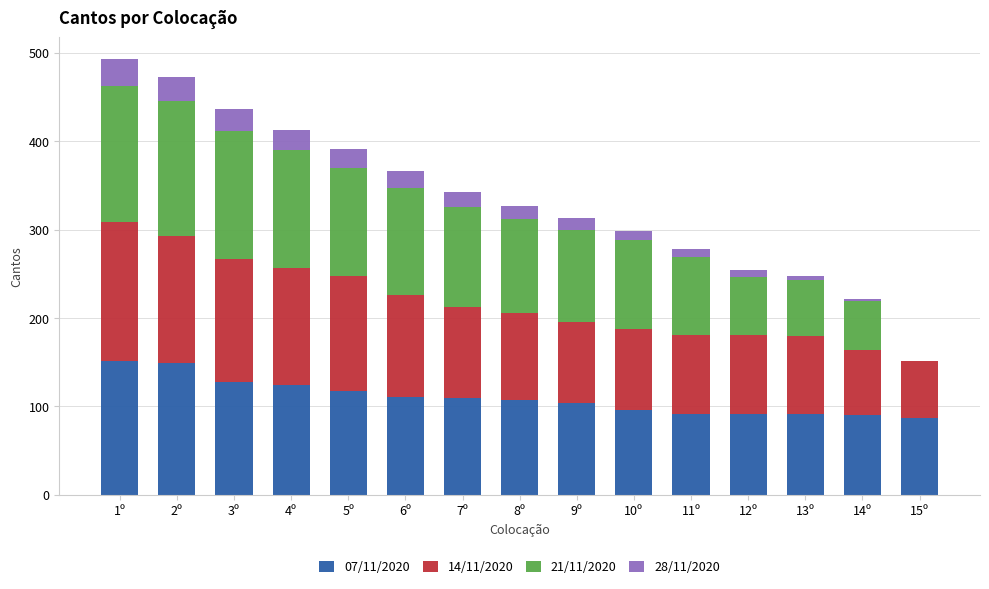

The 07/11/2020 series shows 231 at 1º. True or false?

False